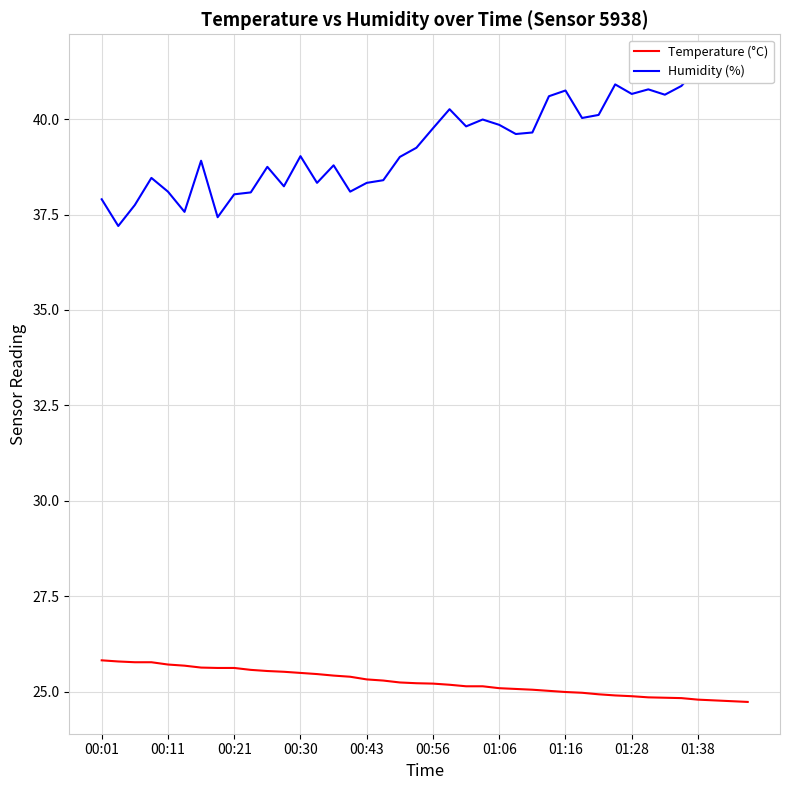

How many distinct data groups are displayed?

2